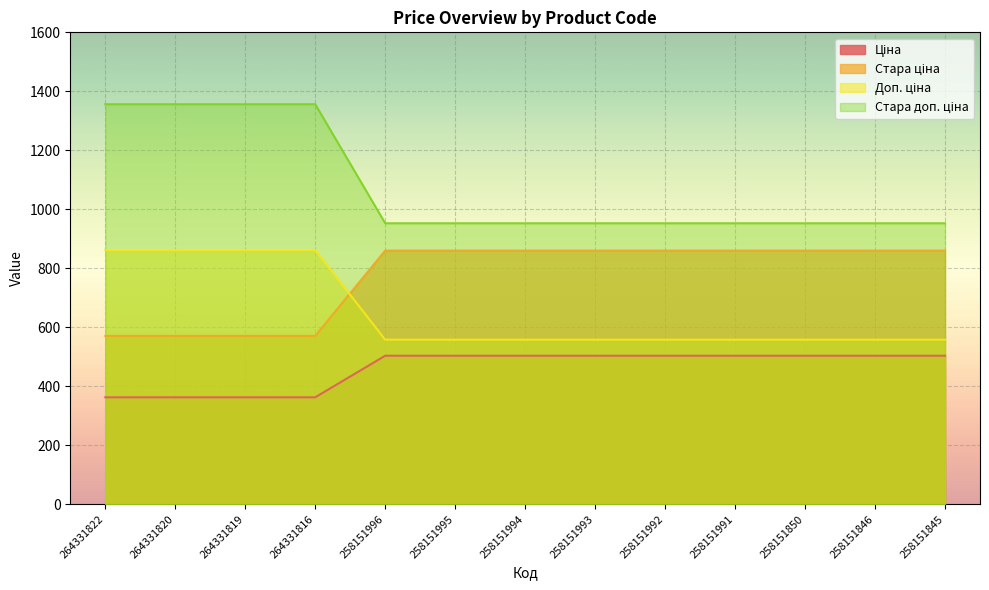

What is the difference between the highest and lowest values at 258151993?

449.3